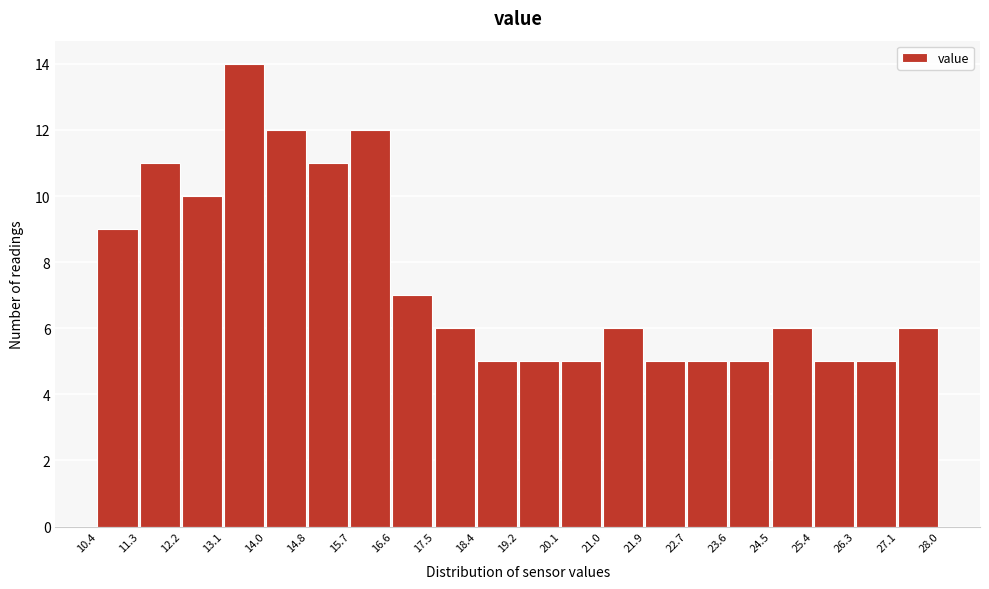

Reading left to right, list every bar in this chart as the range it spans on the x-axis followed by its height. The values are not printed on the chart, so give them approximately, as read against the axis.

10.4 to 11.3: 9
11.3 to 12.2: 11
12.2 to 13.1: 10
13.1 to 14.0: 14
14.0 to 14.8: 12
14.8 to 15.7: 11
15.7 to 16.6: 12
16.6 to 17.5: 7
17.5 to 18.4: 6
18.4 to 19.2: 5
19.2 to 20.1: 5
20.1 to 21.0: 5
21.0 to 21.9: 6
21.9 to 22.7: 5
22.7 to 23.6: 5
23.6 to 24.5: 5
24.5 to 25.4: 6
25.4 to 26.3: 5
26.3 to 27.1: 5
27.1 to 28.0: 6